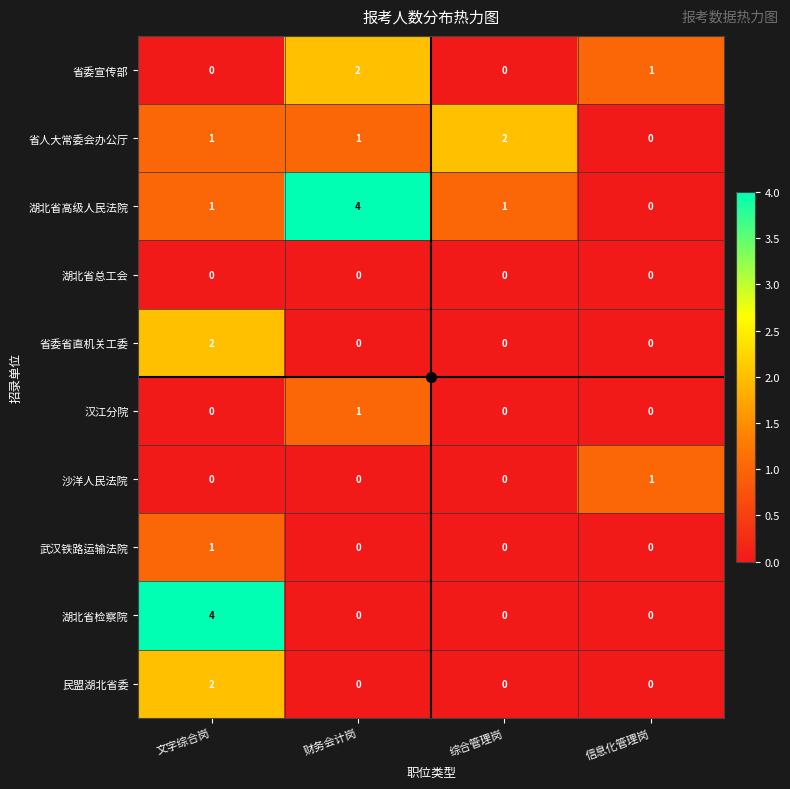

How many data points in 省委宣传部 are less than 1?

2